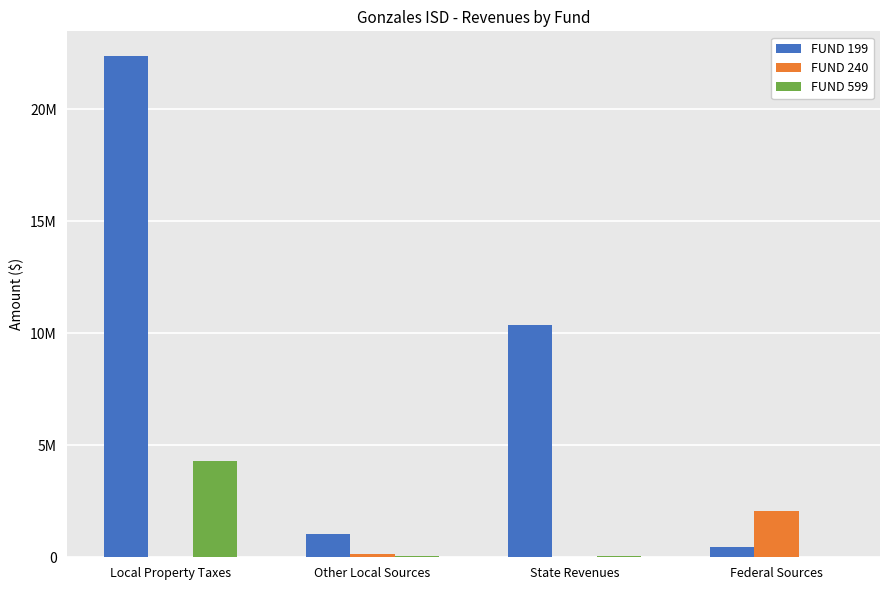

At which label does FUND 599 reach its peak?

Local Property Taxes